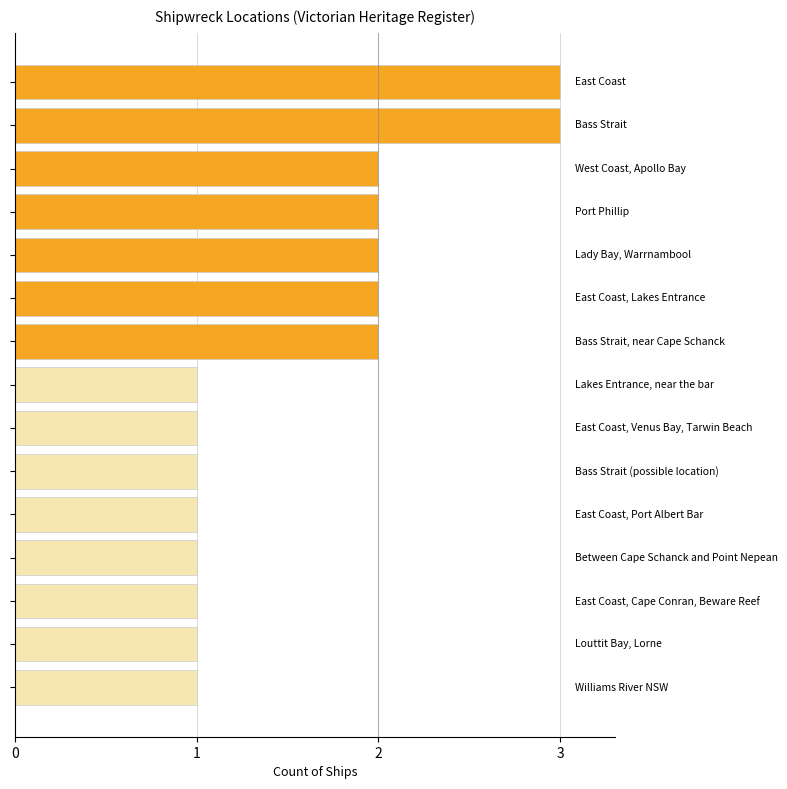

What is the difference between the second highest and minimum values?

2